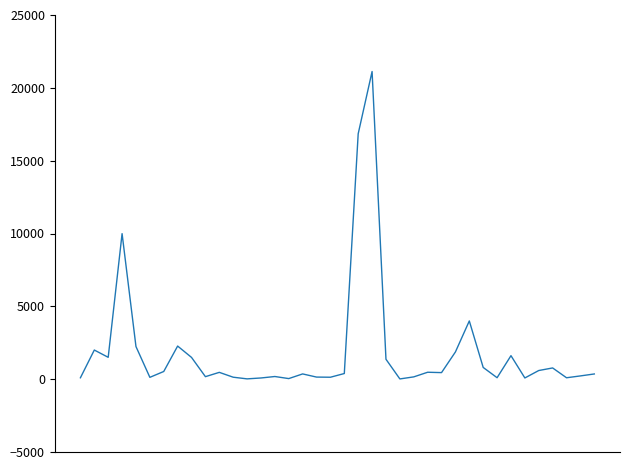

What is the greatest value displayed?

21120.0